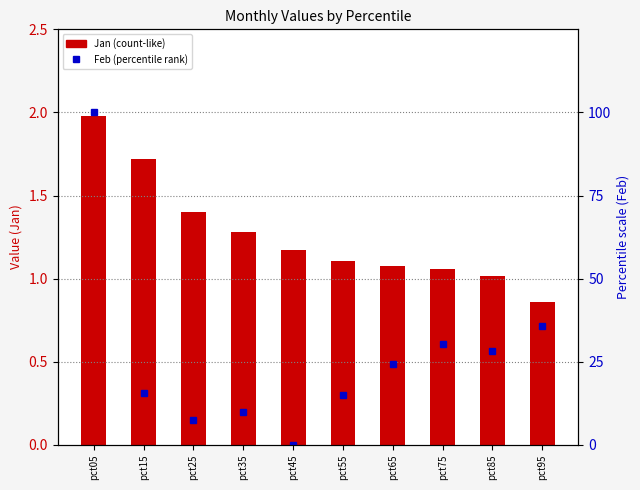

What is the difference between the second highest and second lowest values in the Feb (scaled 0–100) series?

28.1